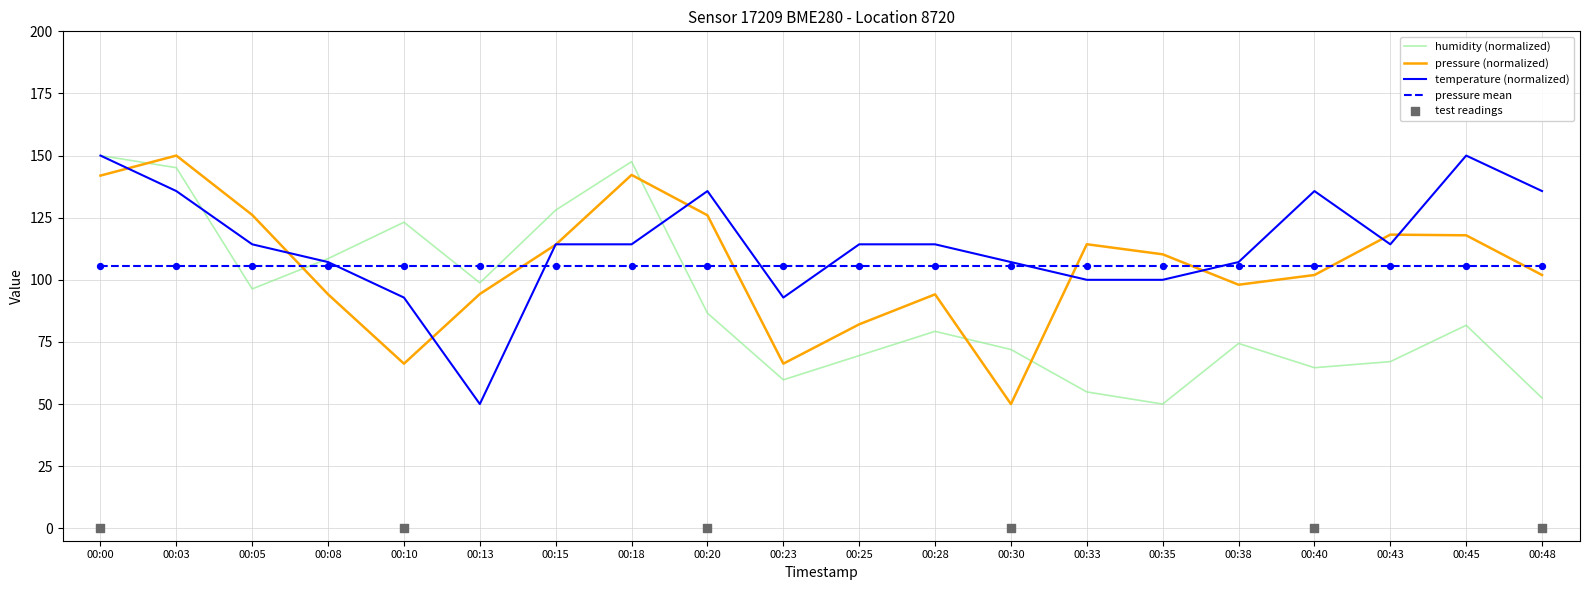

At how many categories does at least one series exceed 52?

20